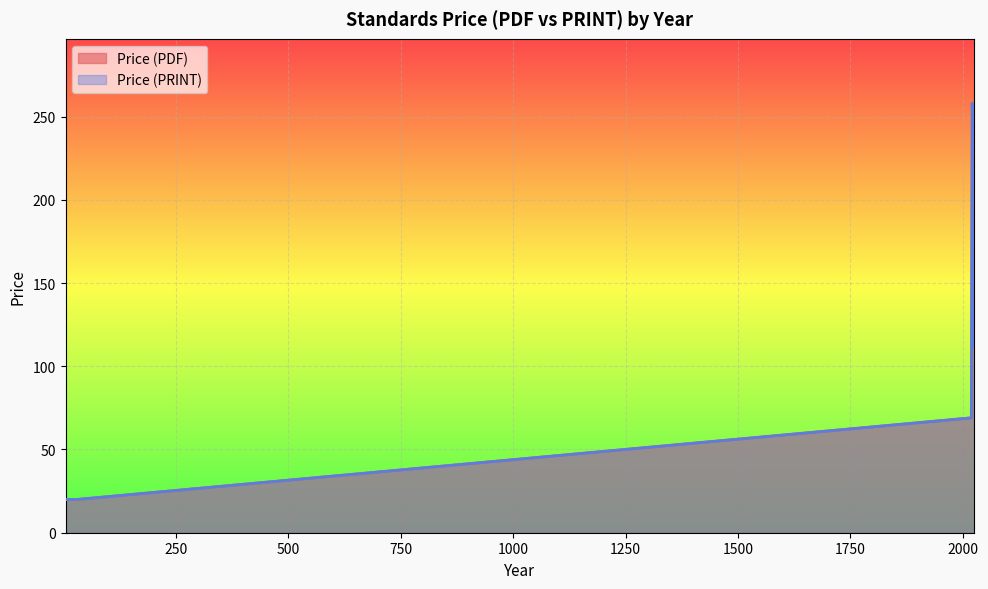

What is the sum of the Price (PDF) values at 2025 and 2019?

291.0